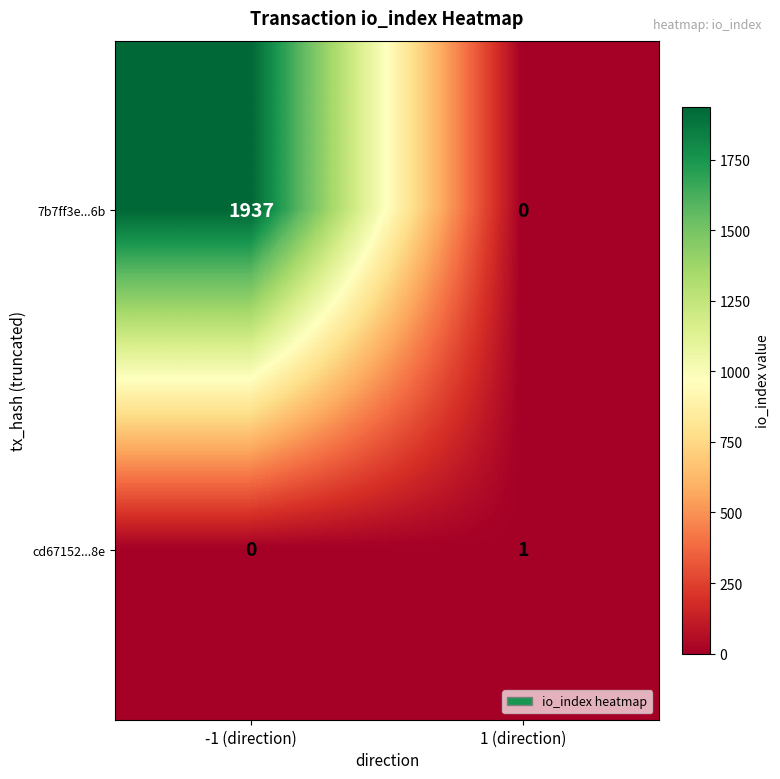

What is the greatest value displayed?

1937